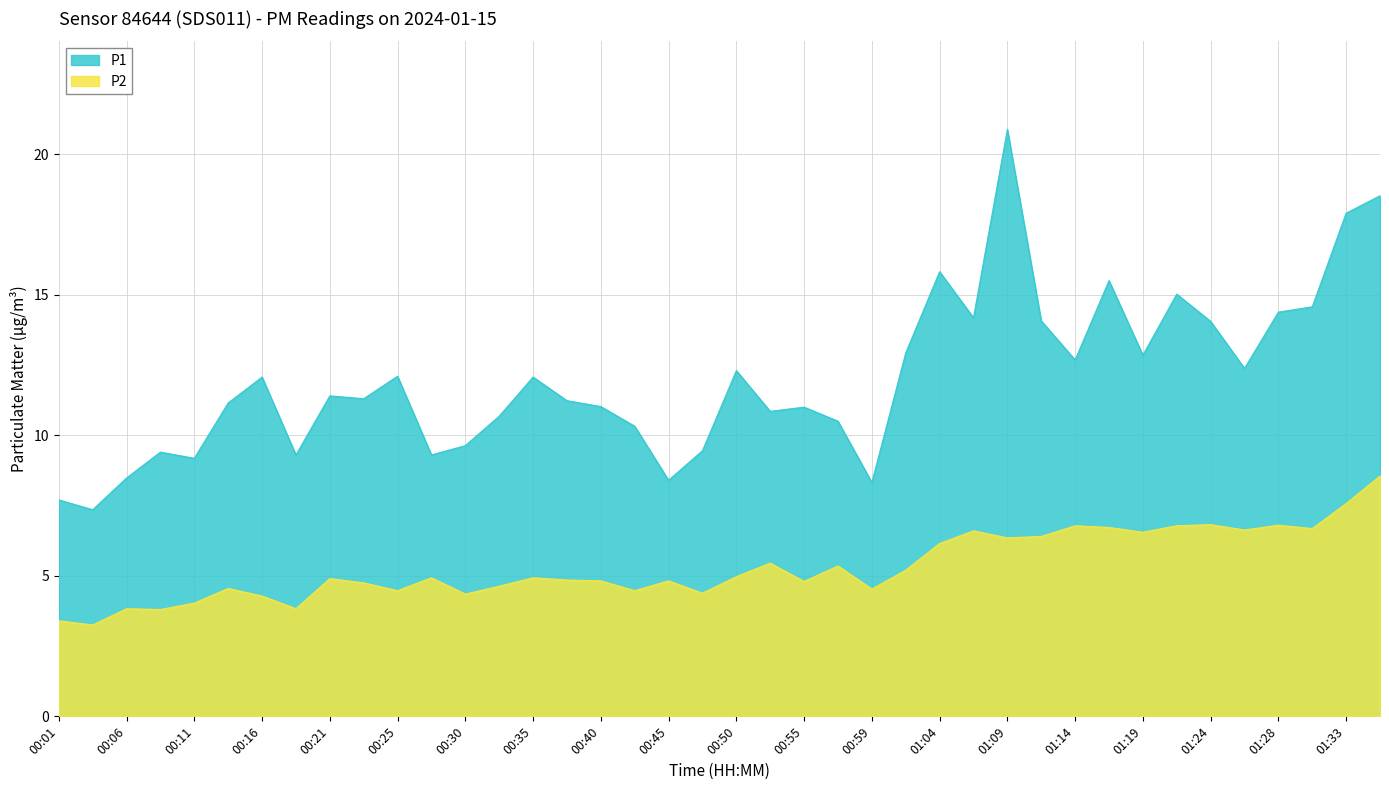

List the labels in order of P1 value, largest first.

01:09, 01:36, 01:33, 01:04, 01:16, 01:21, 01:31, 01:28, 01:07, 01:12, 01:24, 01:02, 01:19, 01:14, 01:26, 00:50, 00:25, 00:16, 00:35, 00:21, 00:23, 00:38, 00:13, 00:40, 00:55, 00:52, 00:33, 00:57, 00:42, 00:30, 00:47, 00:08, 00:18, 00:28, 00:11, 00:06, 00:45, 00:59, 00:01, 00:04